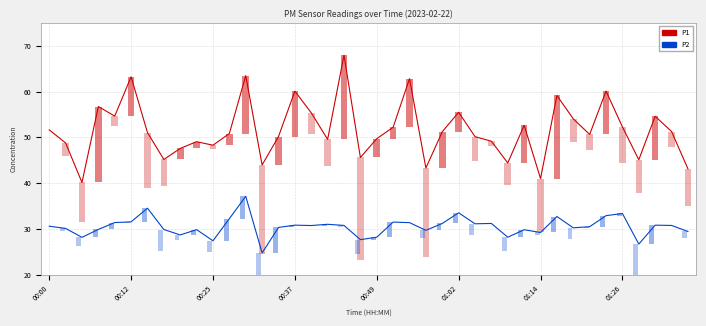

True or false: P2 has a value of 47.8 at 00:37.

False